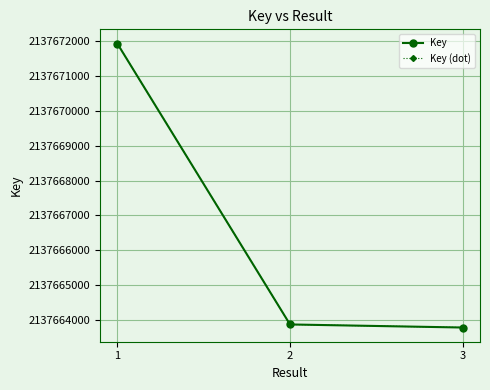

Between 1 and 3, which is larger?

1